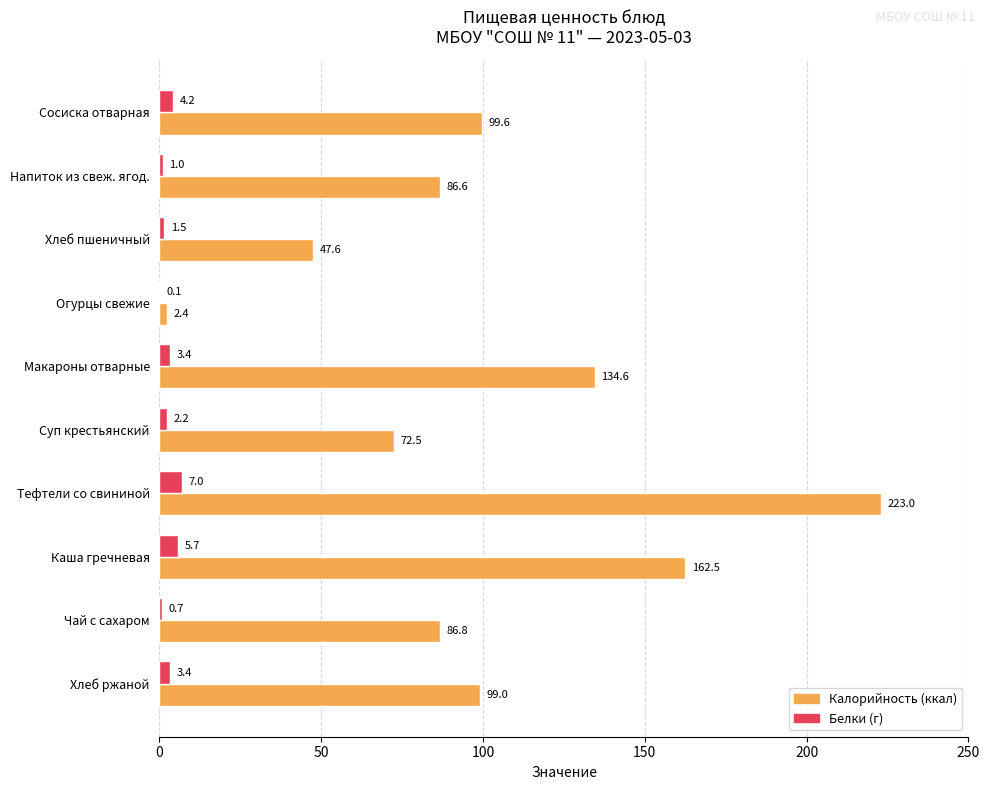

At which category is the sum across all series the highest?

Тефтели со свининой